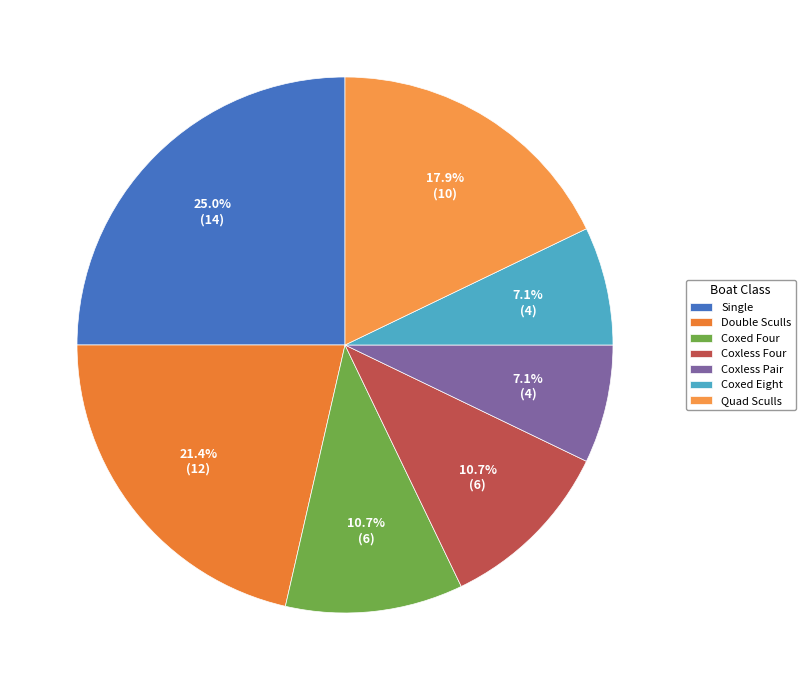

Is there a majority slice in this chart?

No